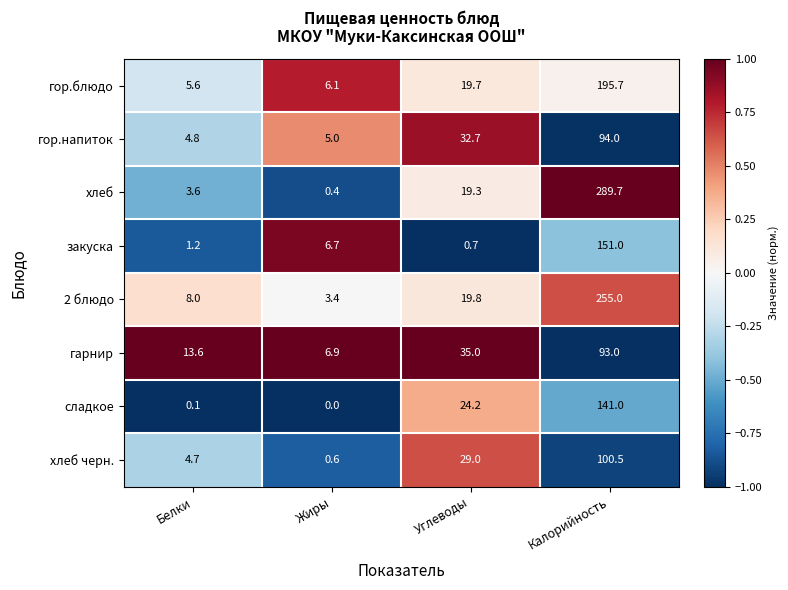

At Калорийность, list the series in order from smallest to largest.

гарнир, гор.напиток, хлеб черн., сладкое, закуска, гор.блюдо, 2 блюдо, хлеб